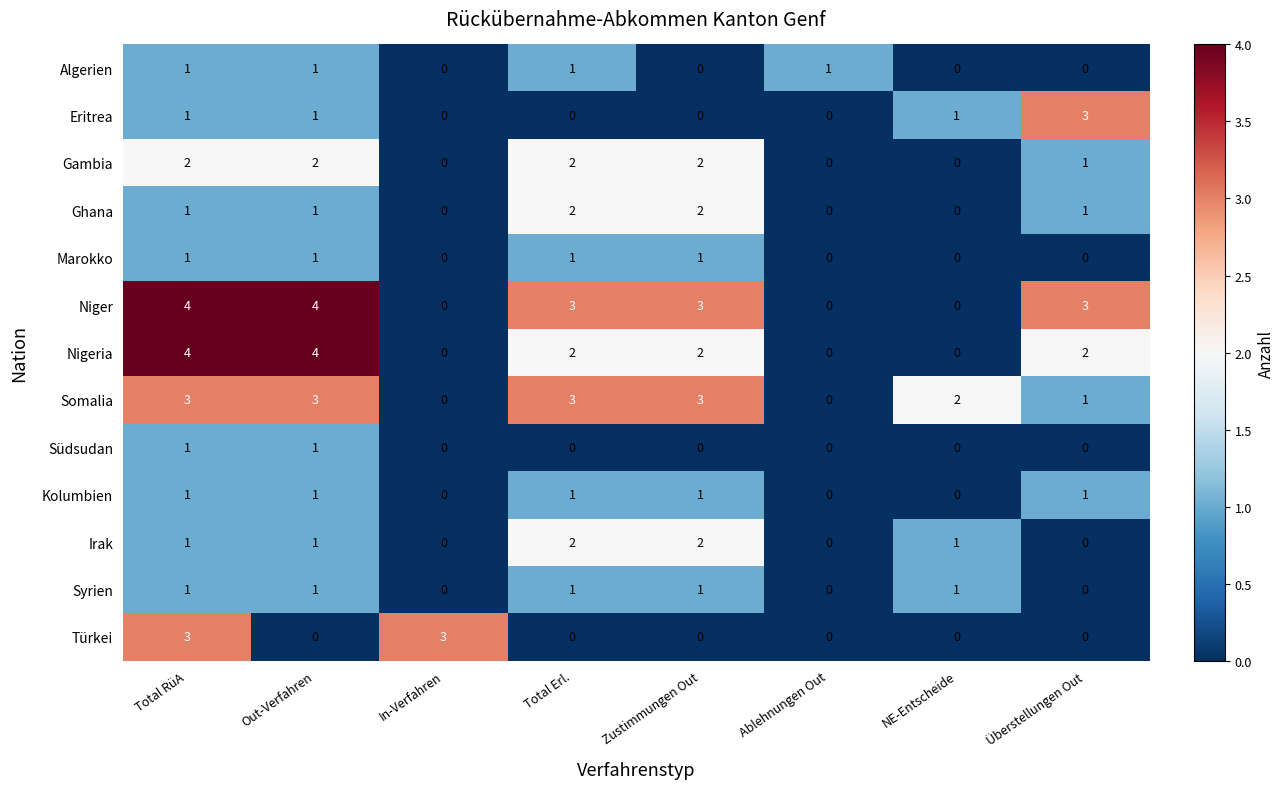

At which category is the sum across all series the highest?

Total RüA